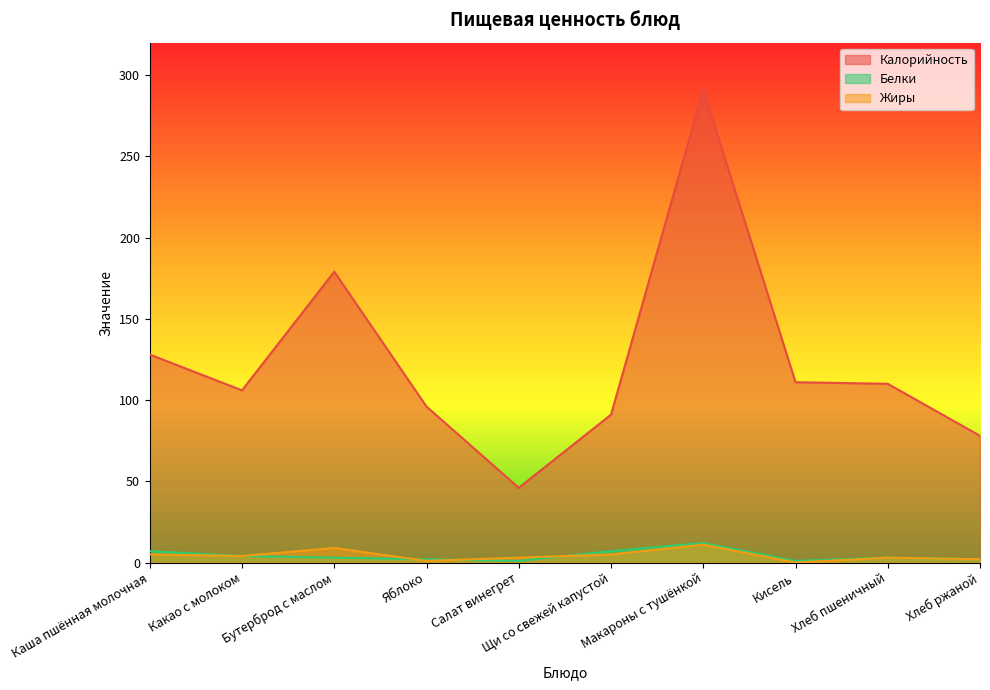

How many lines are shown in the chart?

3